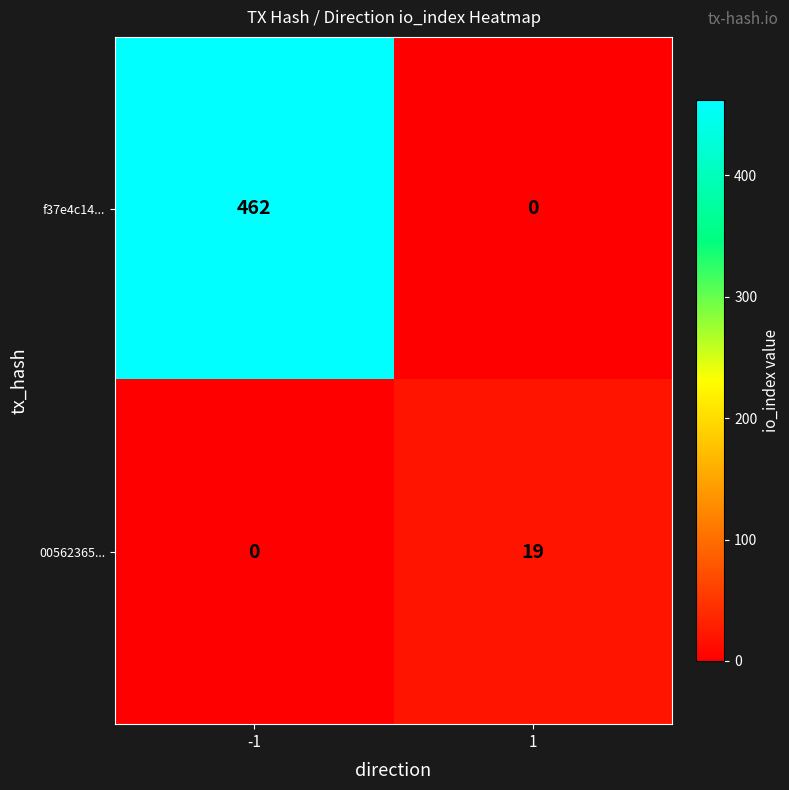

Reading left to right, list all the values displayed in this chart.

f37e4c14...: 462	0
00562365...: 0	19